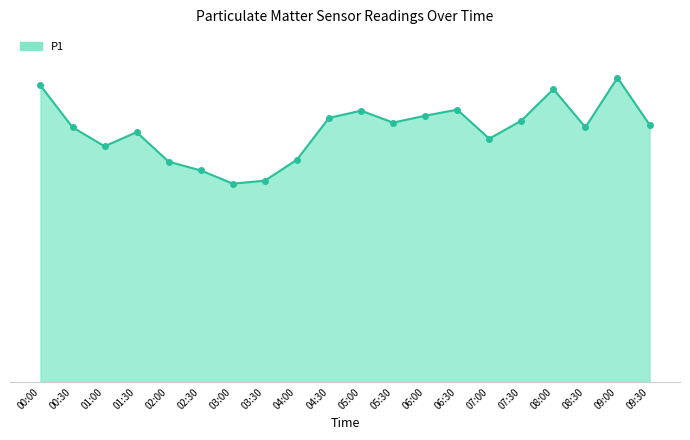

Rank the categories by value from highest to lowest.

09:00, 00:00, 08:00, 06:30, 05:00, 06:00, 04:30, 07:30, 05:30, 09:30, 00:30, 08:30, 01:30, 07:00, 01:00, 04:00, 02:00, 02:30, 03:30, 03:00